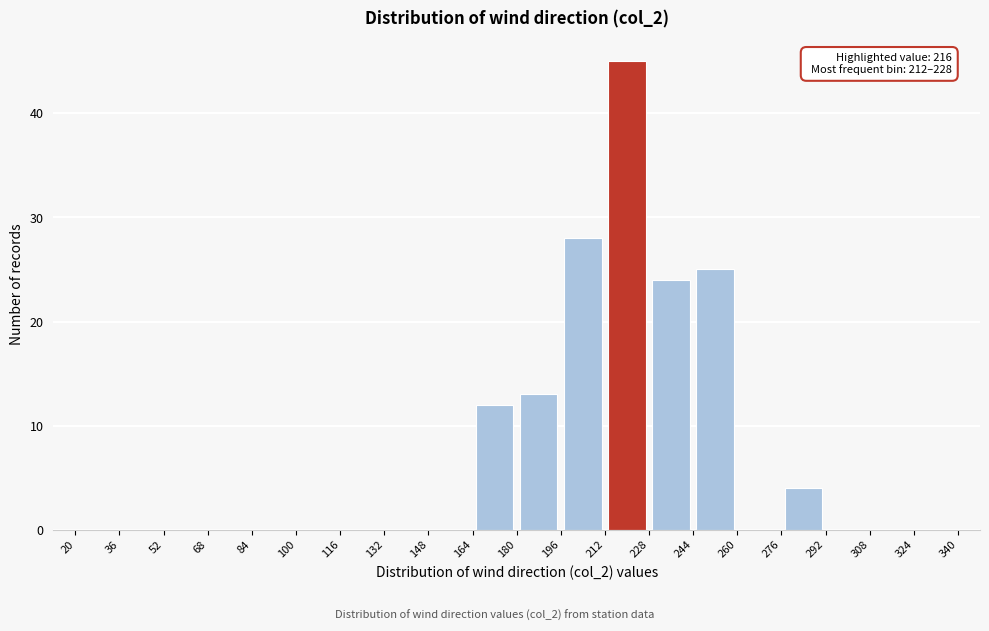

Over which range of the x-axis is the bar tallest?

212 to 228